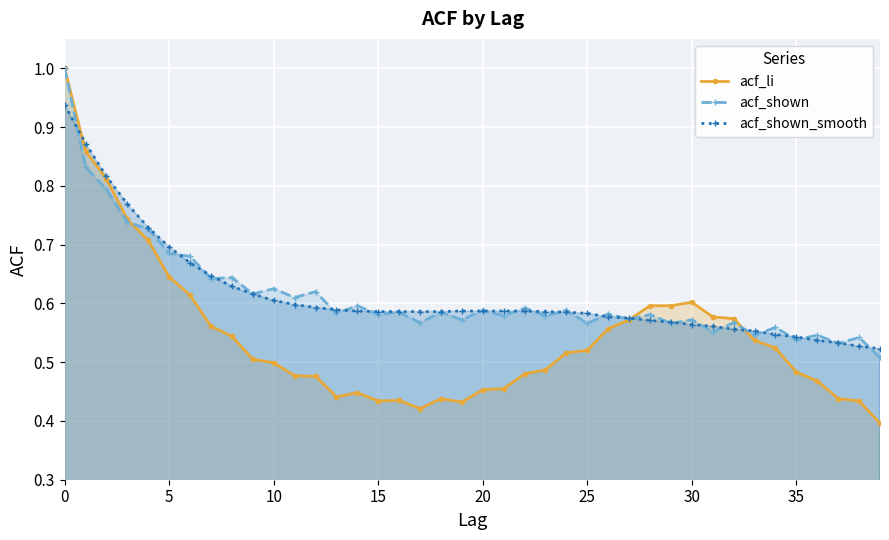

Which category has the lowest value in the acf_shown series?

39